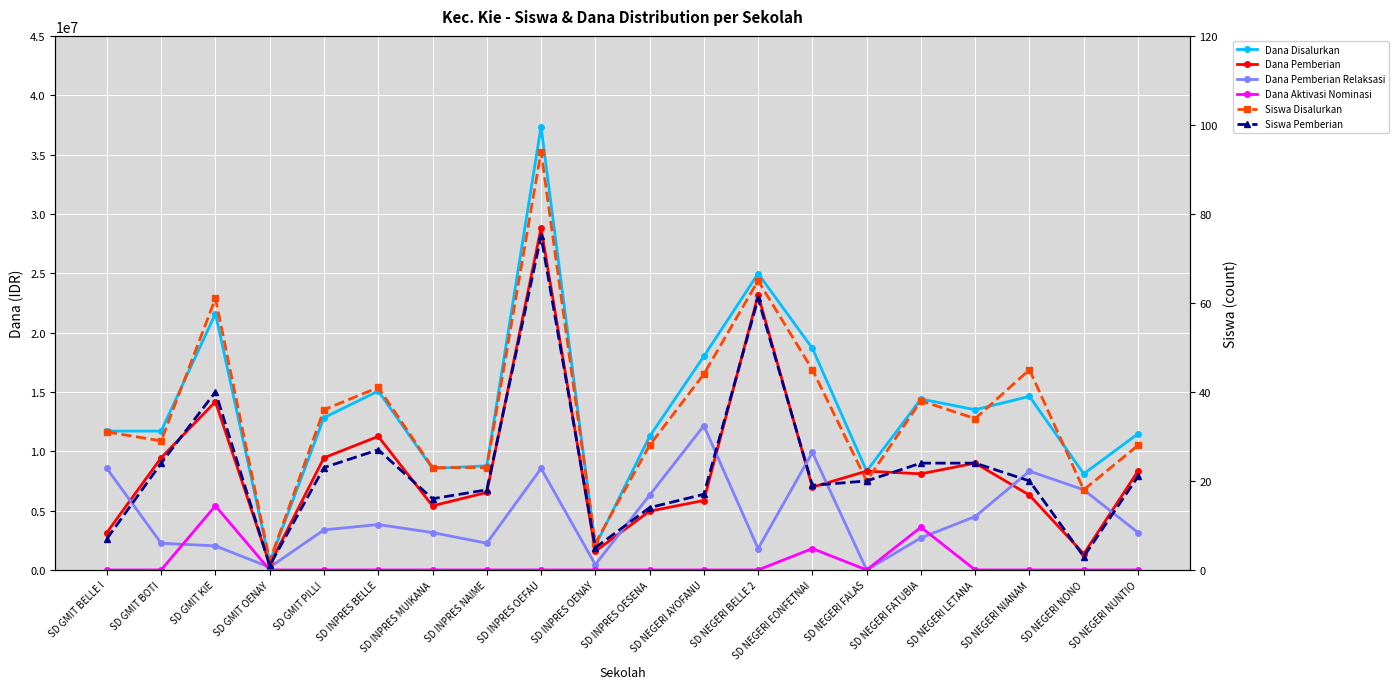

True or false: Siswa Disalurkan and Dana Aktivasi Nominasi intersect in this chart.

True